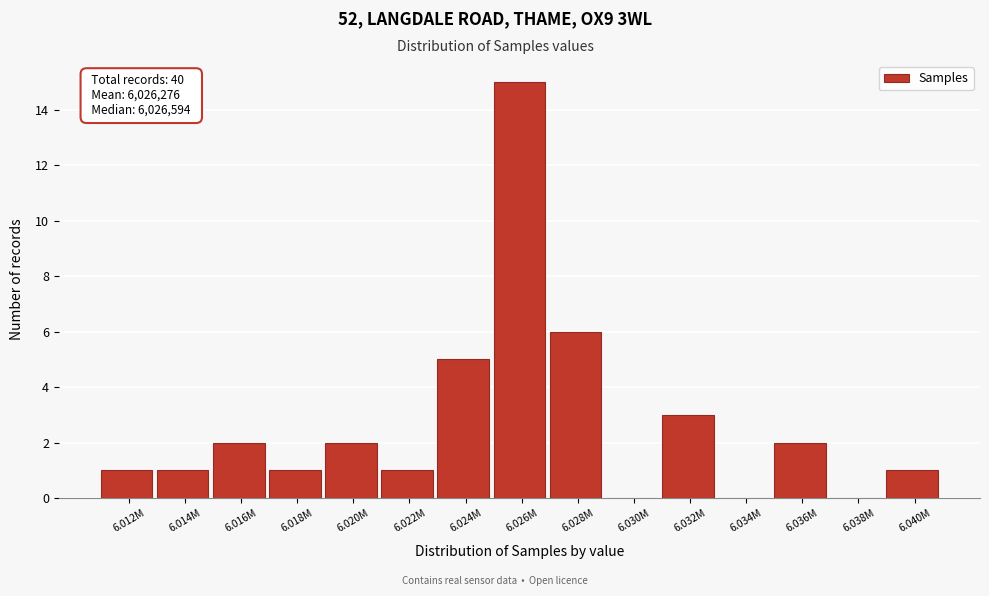

Reading left to right, transcribe all the data shown in this chart.

6.012M=1	6.014M=1	6.016M=2	6.018M=1	6.020M=2	6.022M=1	6.024M=5	6.026M=15	6.028M=6	6.030M=0	6.032M=3	6.034M=0	6.036M=2	6.038M=0	6.040M=1